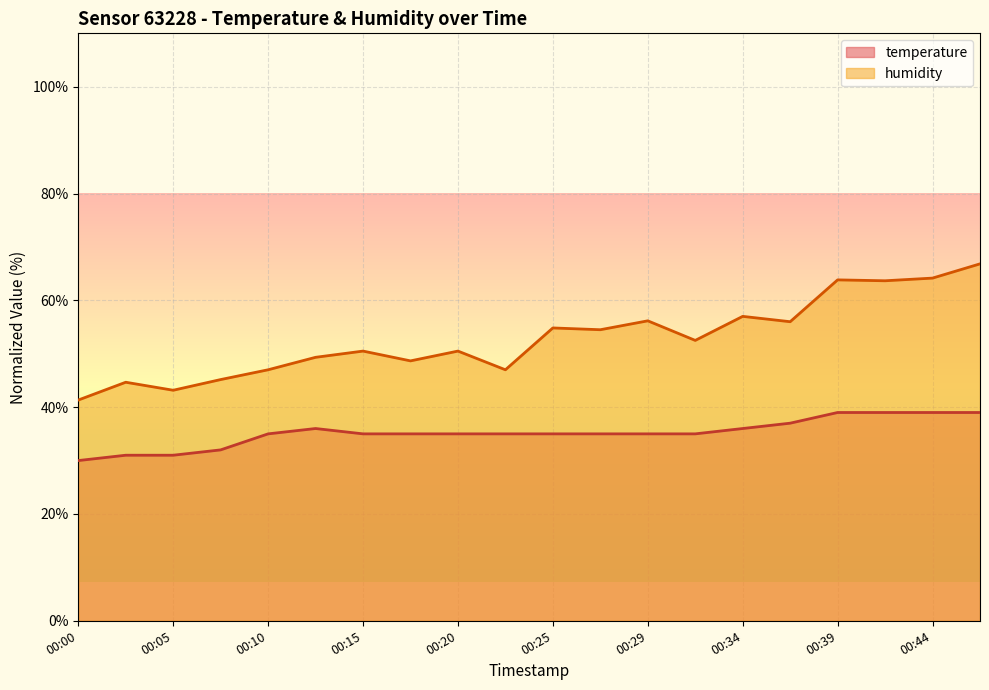

At which category is the sum across all series the highest?

00:47